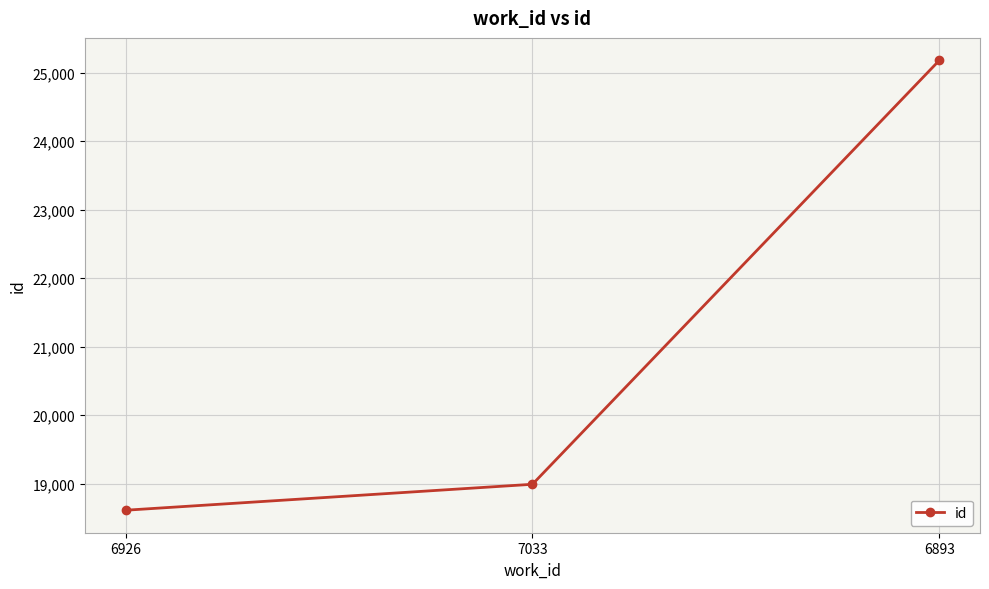

How many data points does each series have?

3